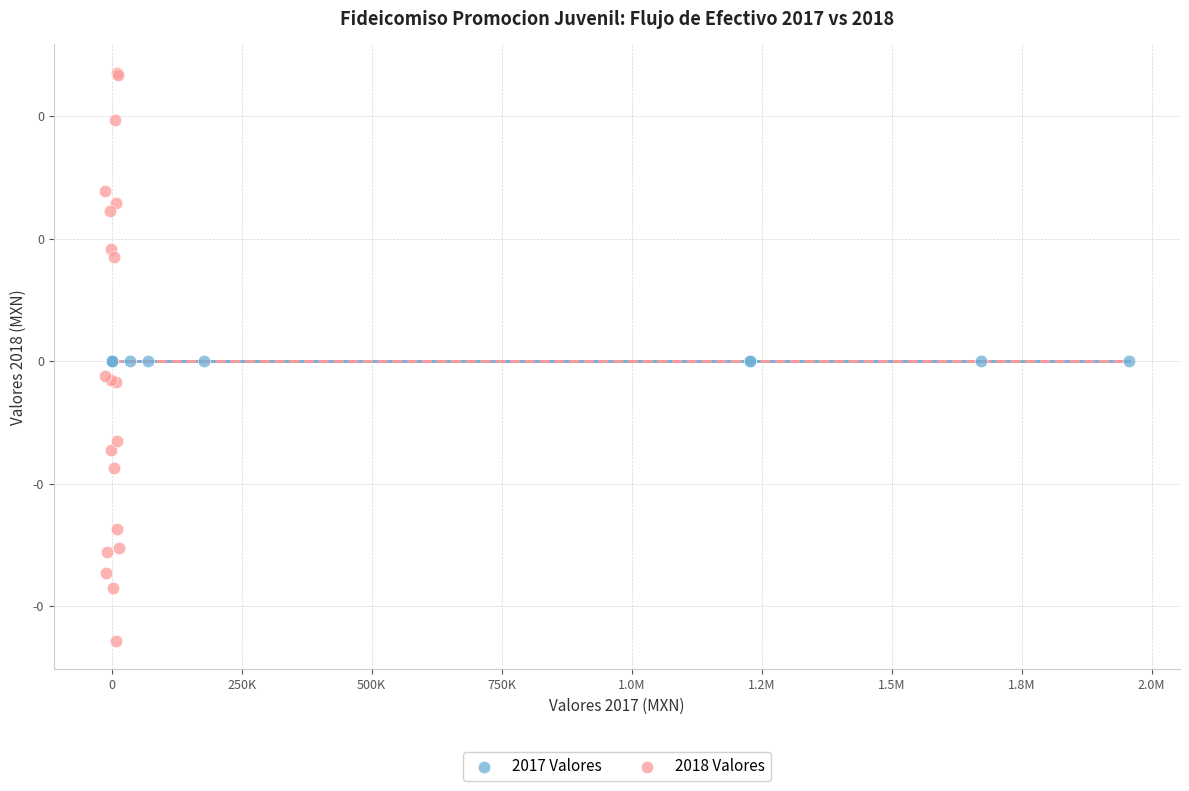

Which series reaches the minimum Y coordinate?

2018 Valores